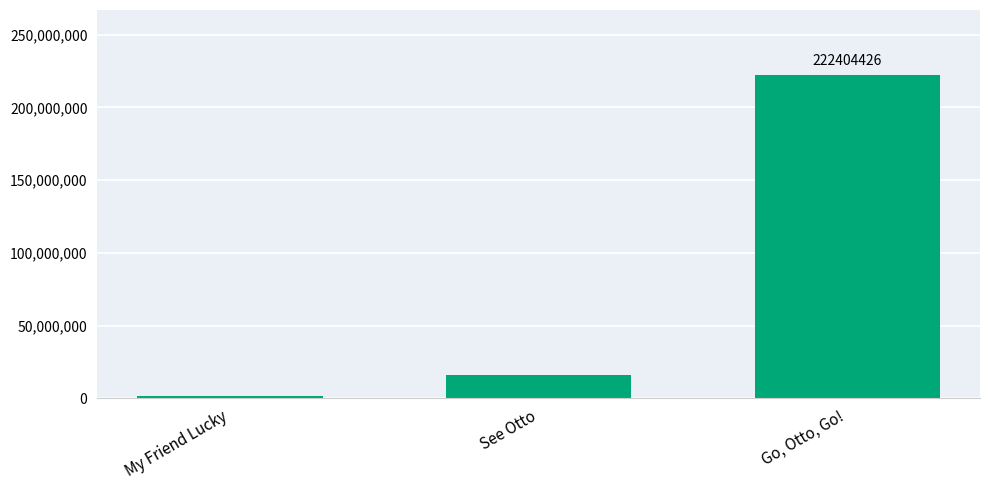

Reading left to right, what are all the values shown in this chart?

1913296	15852928	222404426